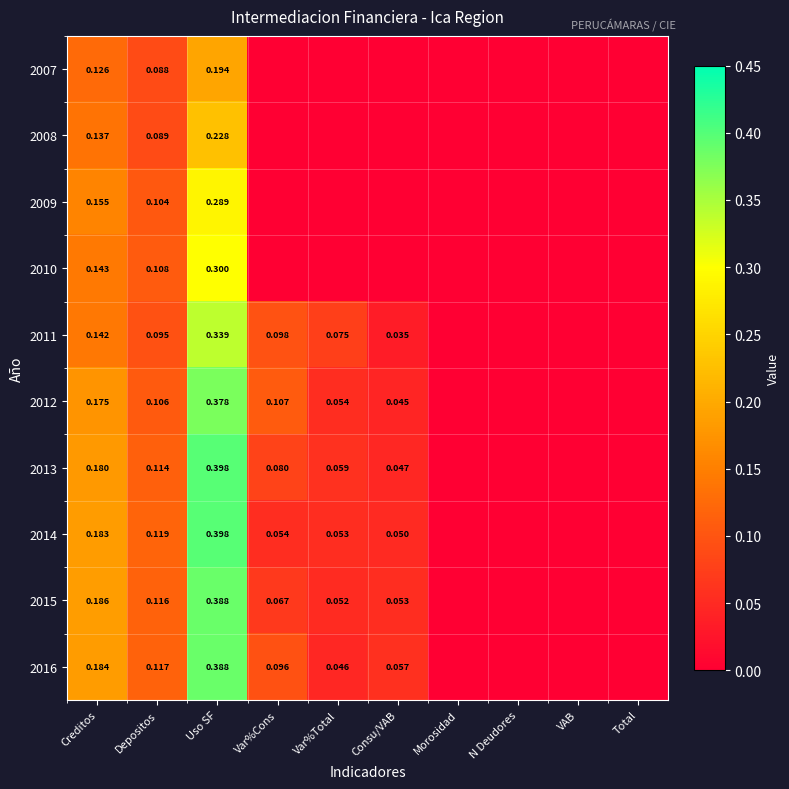

Rank the series by their maximum value, from lowest to highest.

2007, 2008, 2009, 2010, 2011, 2012, 2015, 2016, 2013, 2014